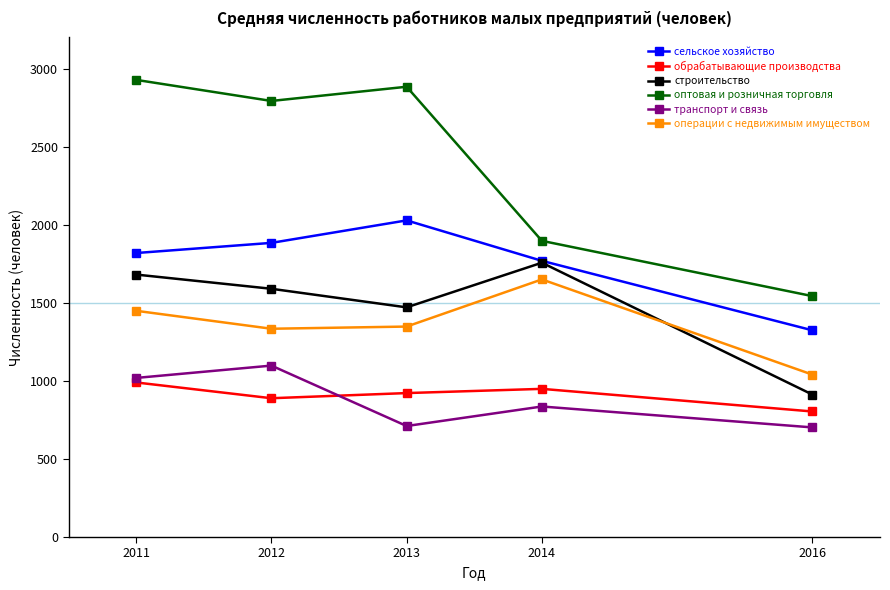

Where does the обрабатывающие производства series first go above 922?

2011